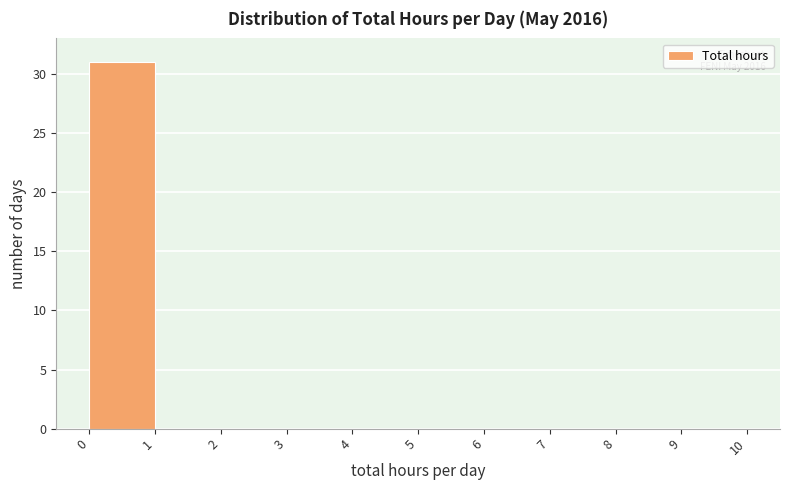

Over which range of the x-axis is the bar tallest?

0 to 1